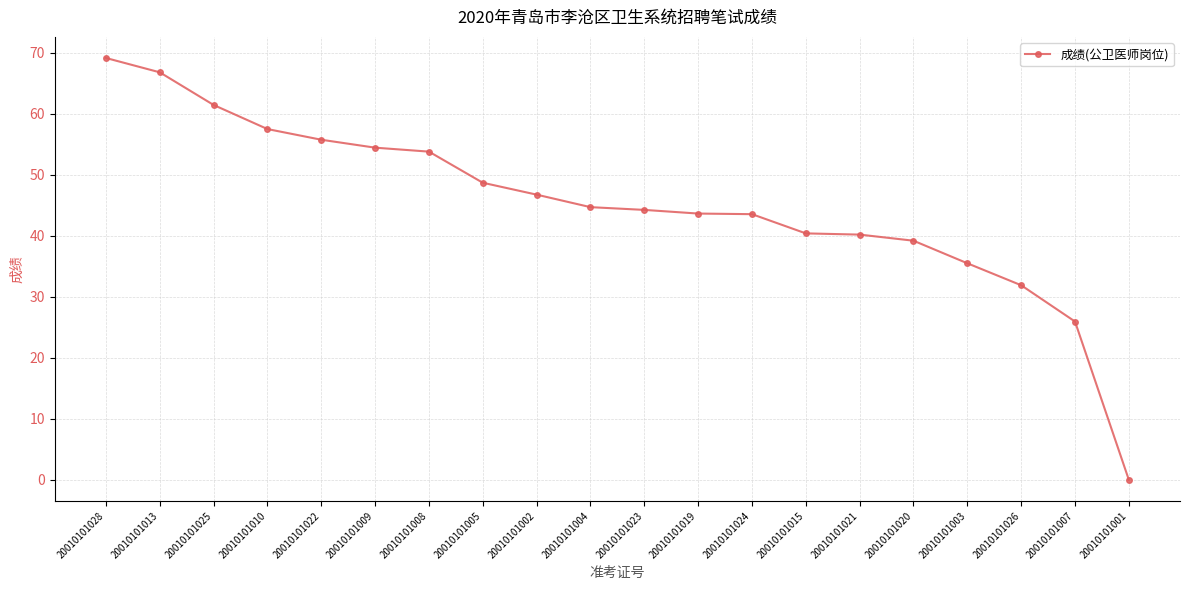

Approximately how many times larger is the value at 20010101008 compared to 20010101028?

0.8